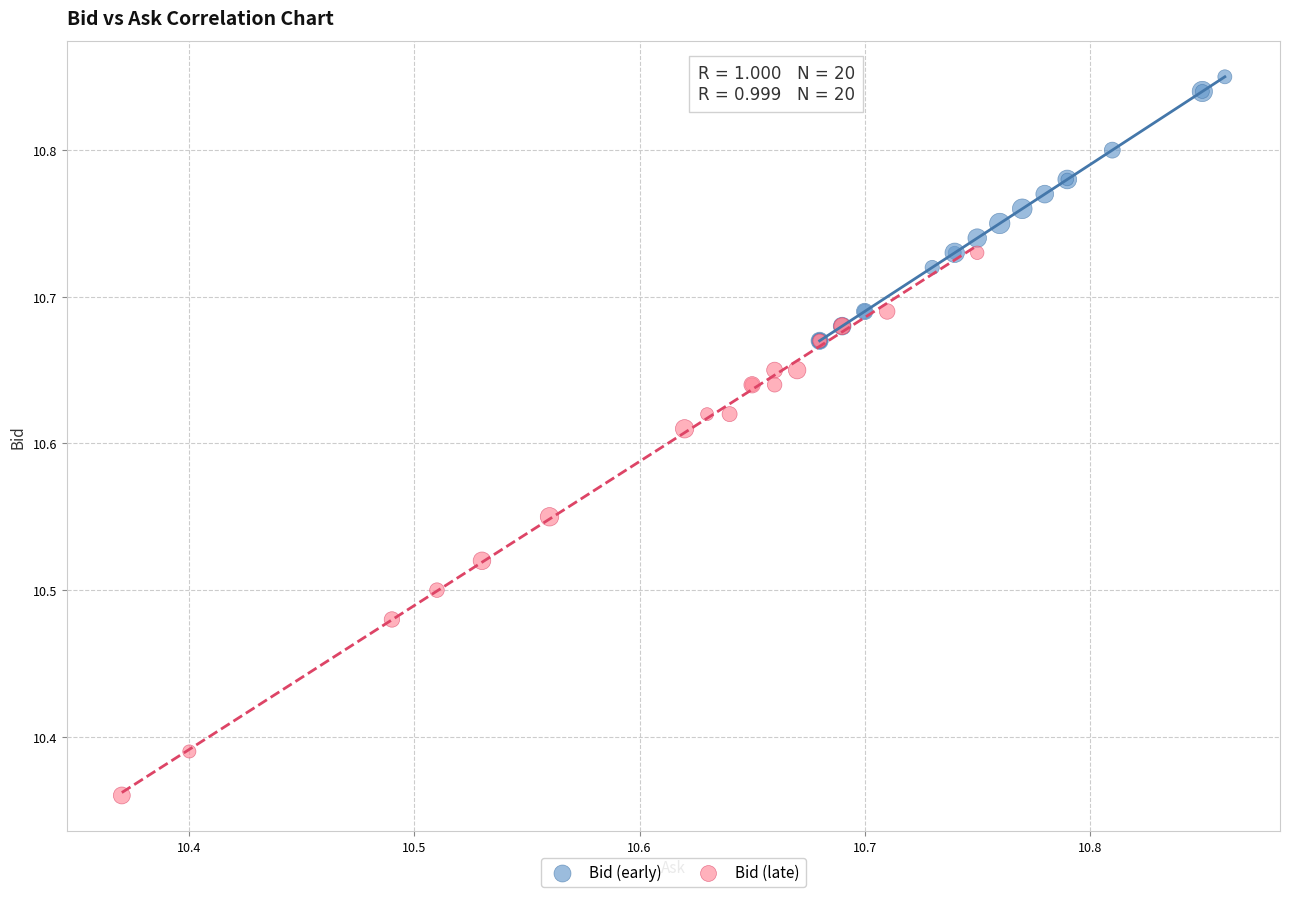

Which series contains the lowest Y value?

Bid (late)